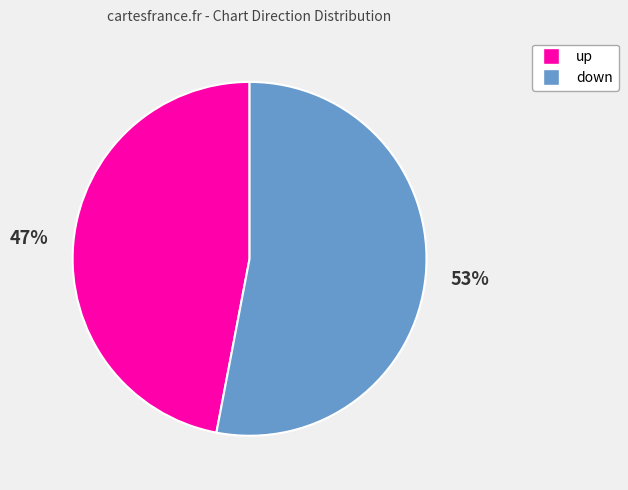

Rank the categories by value from highest to lowest.

down, up